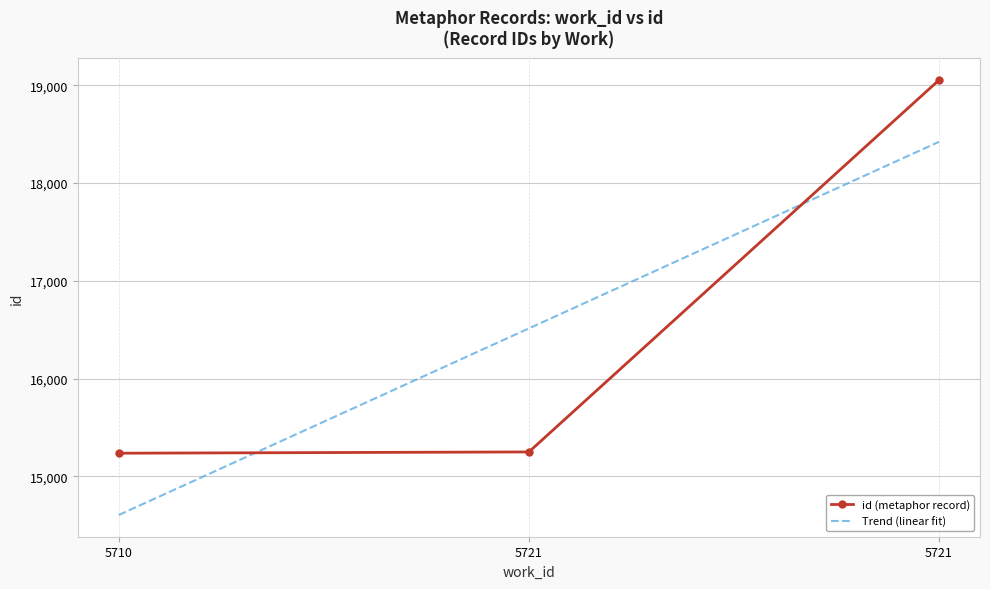

Reading right to left, list all the values displayed in this chart.

5721=19053	5721=15251	5710=15238